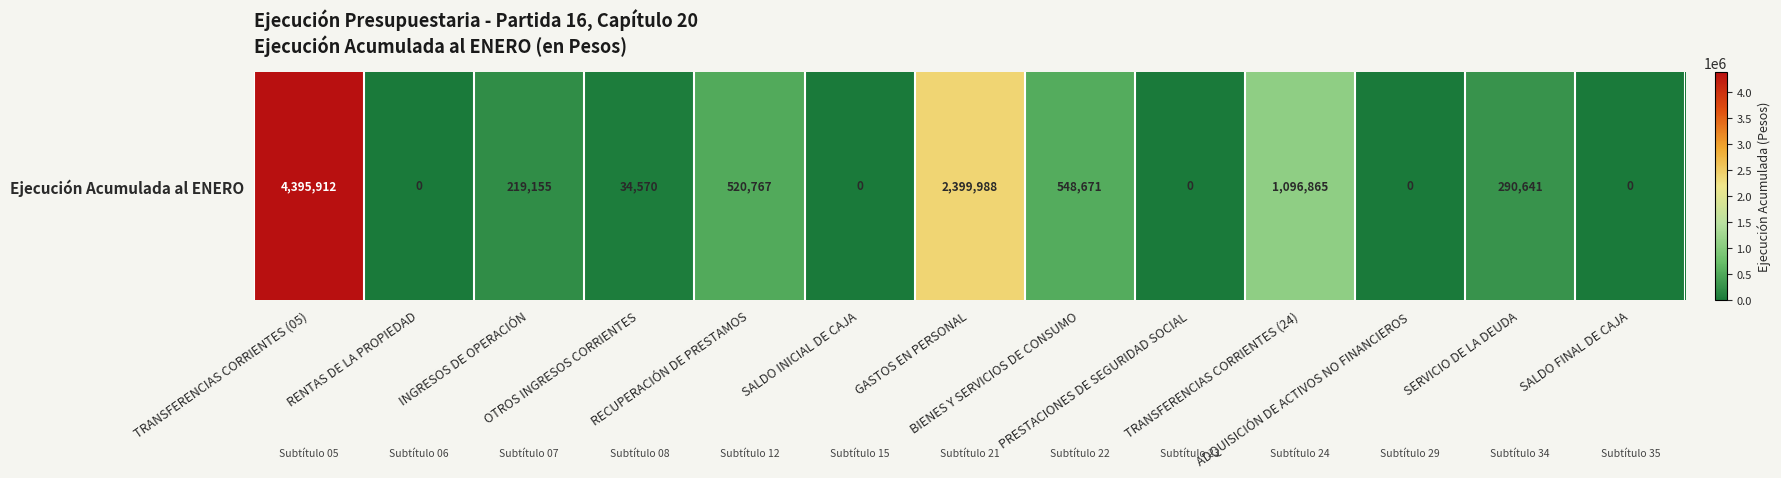

What is the sum of all values?

9506569